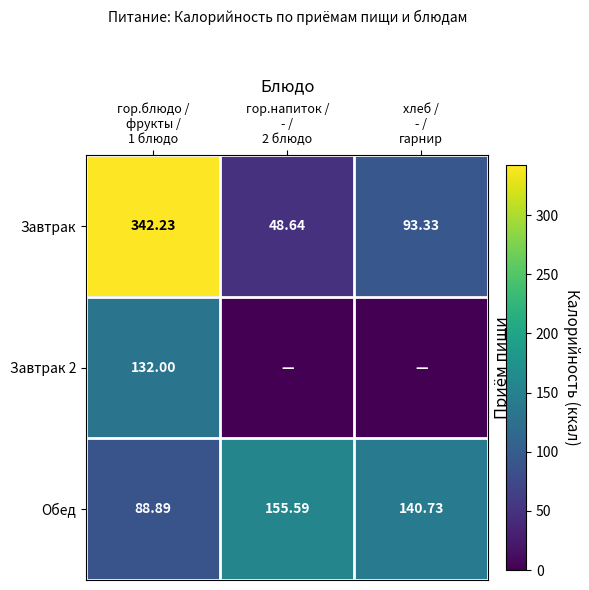

The Обед series shows 155.6 at гор.напиток / - / 2 блюдо. True or false?

True